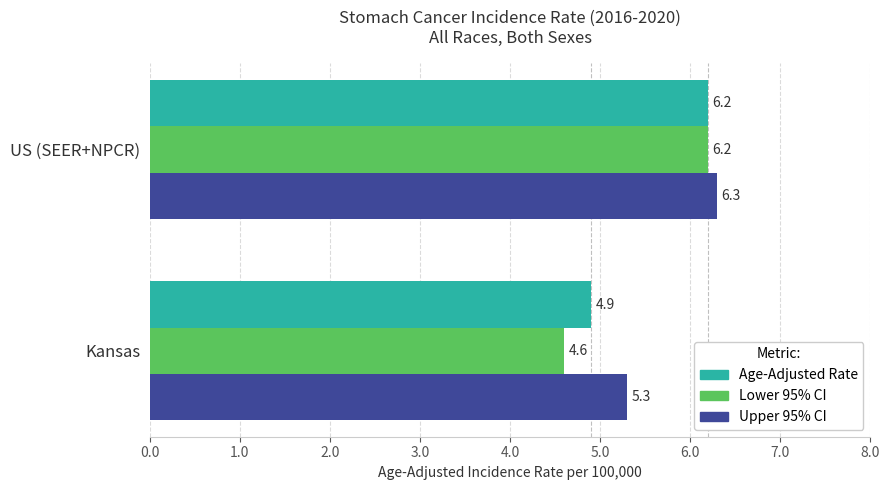

Which series changed the most between Kansas and US (SEER+NPCR)?

Lower 95% CI